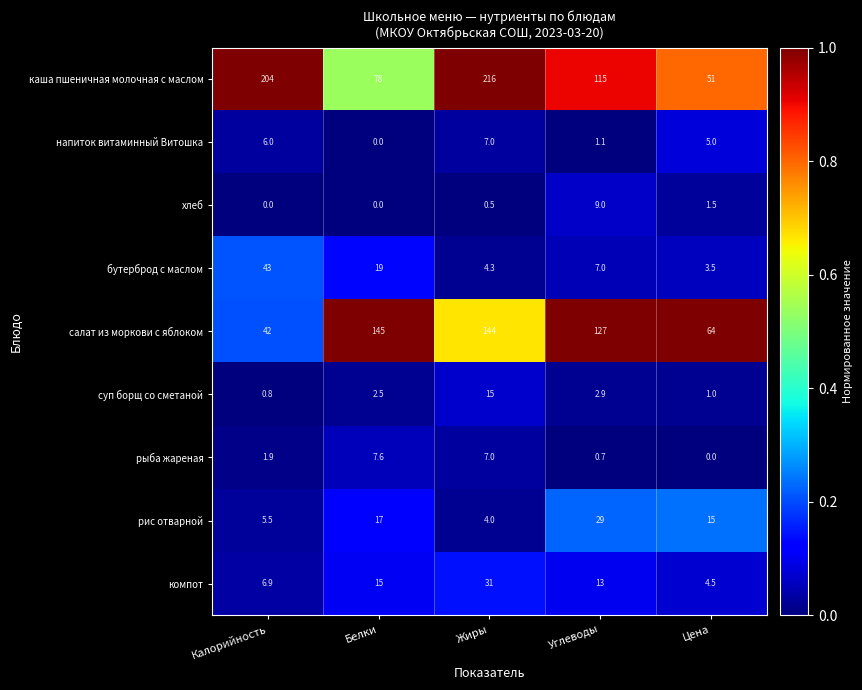

The хлеб series shows 0.0 at Белки. True or false?

True